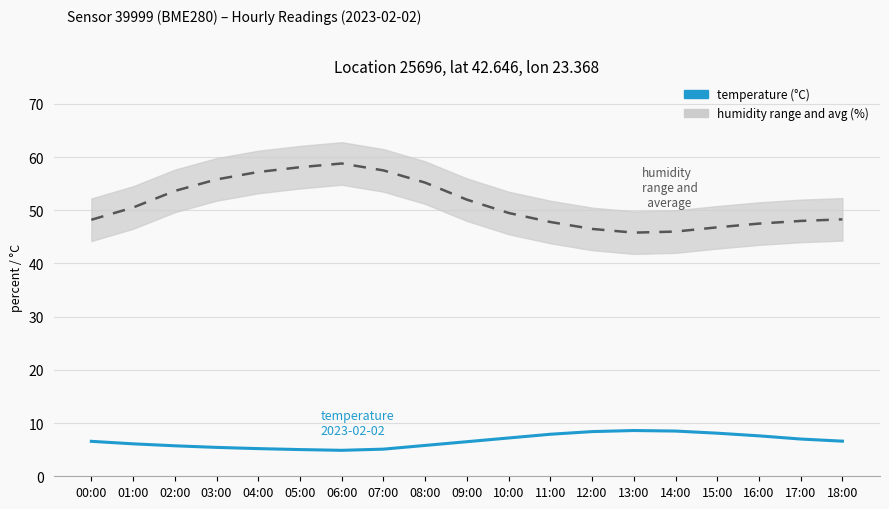

What is the smallest value displayed?

4.9